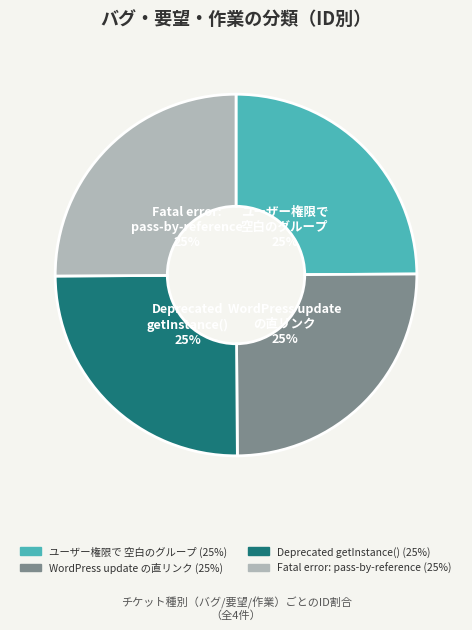

The Fatal error: pass-by-reference slice represents 19% of the pie. True or false?

False